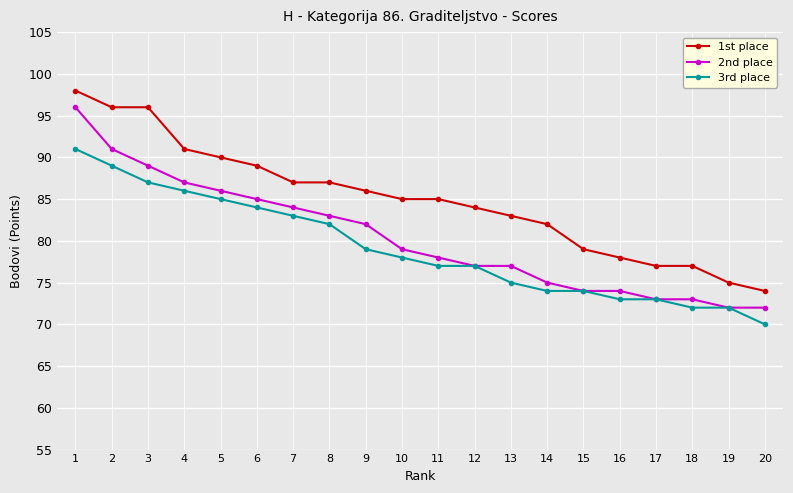

Rank the series by their maximum value, from lowest to highest.

3rd place, 2nd place, 1st place